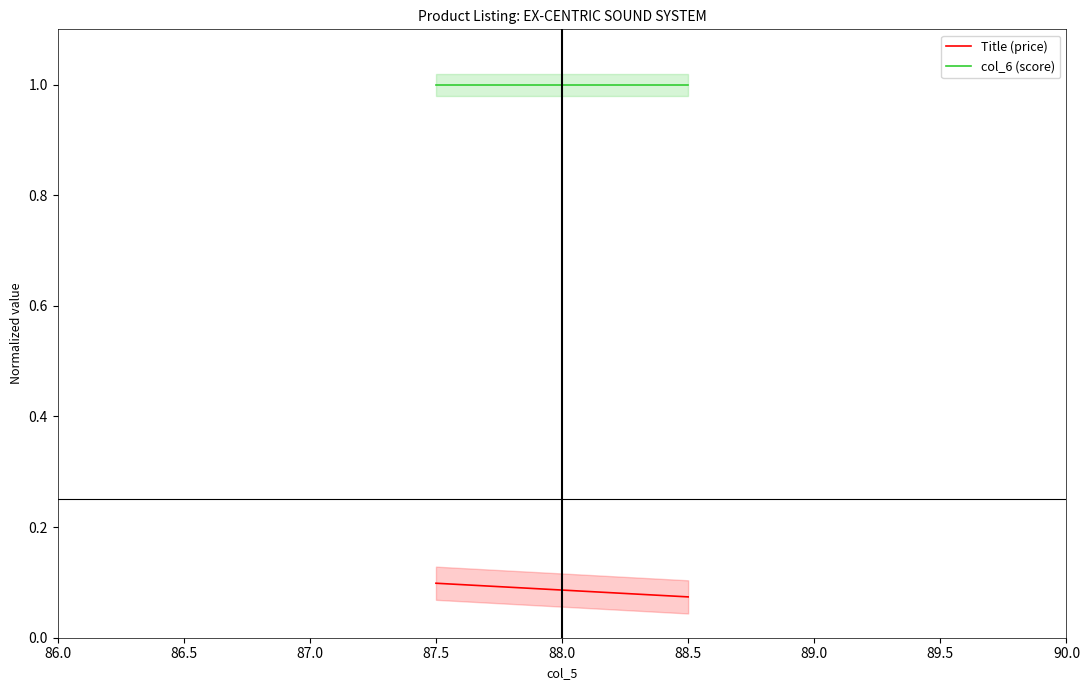

What is the value of the col_6 (score) point at the 2nd from the left?

1.0